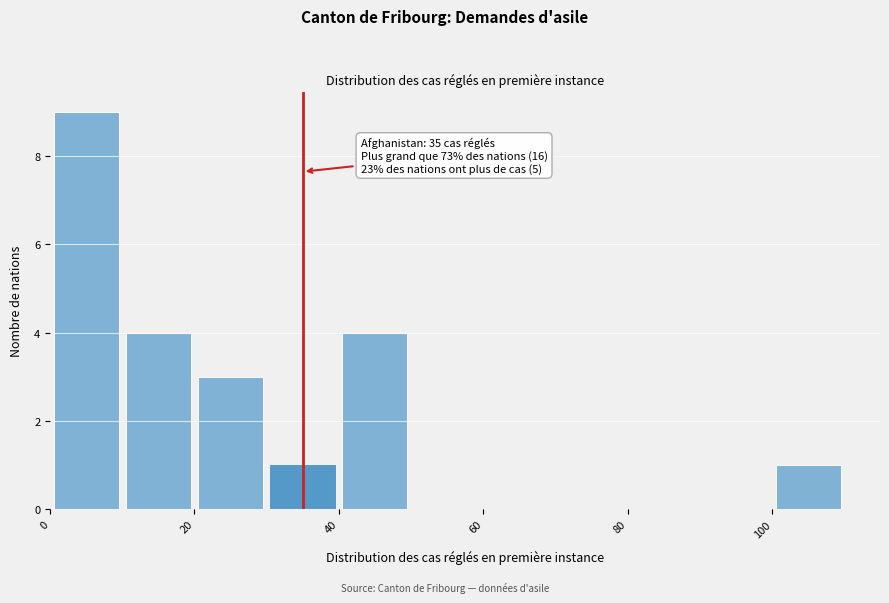

Over which range of the x-axis is the bar tallest?

0 to 10